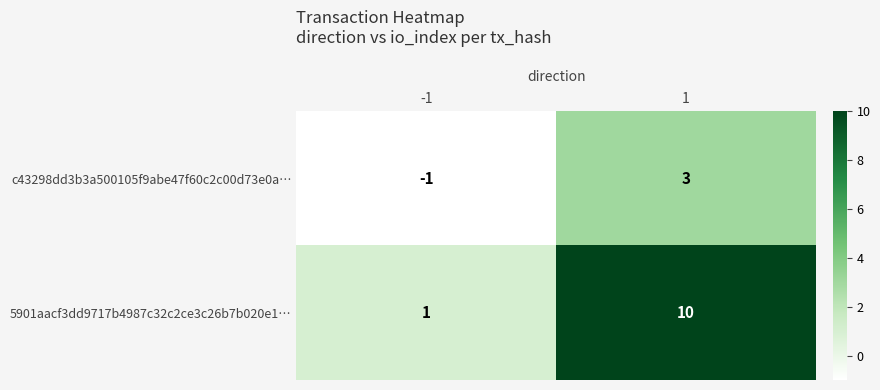

What is the average value of the 5901aacf3dd9717b4987c32c2ce3c26b7b020e1… series?

6